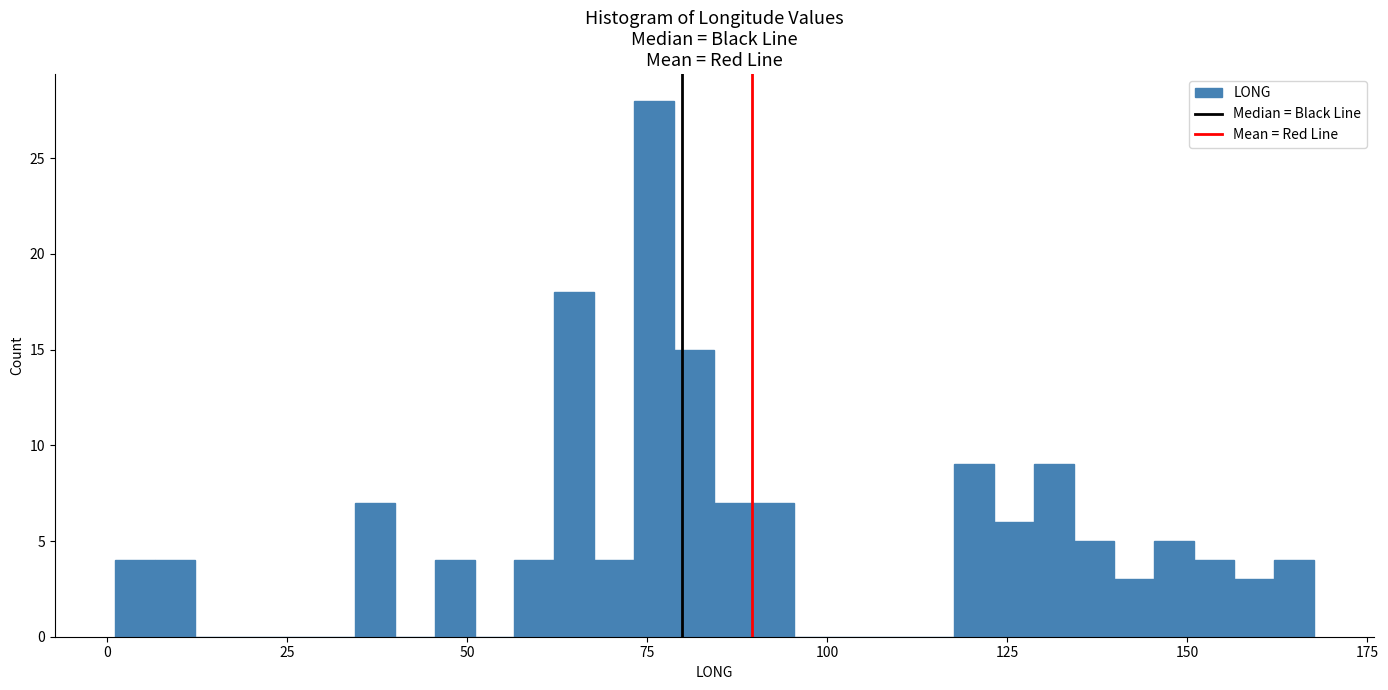

Read against the x-axis, roughly where is the centre of the tallest bar?

75